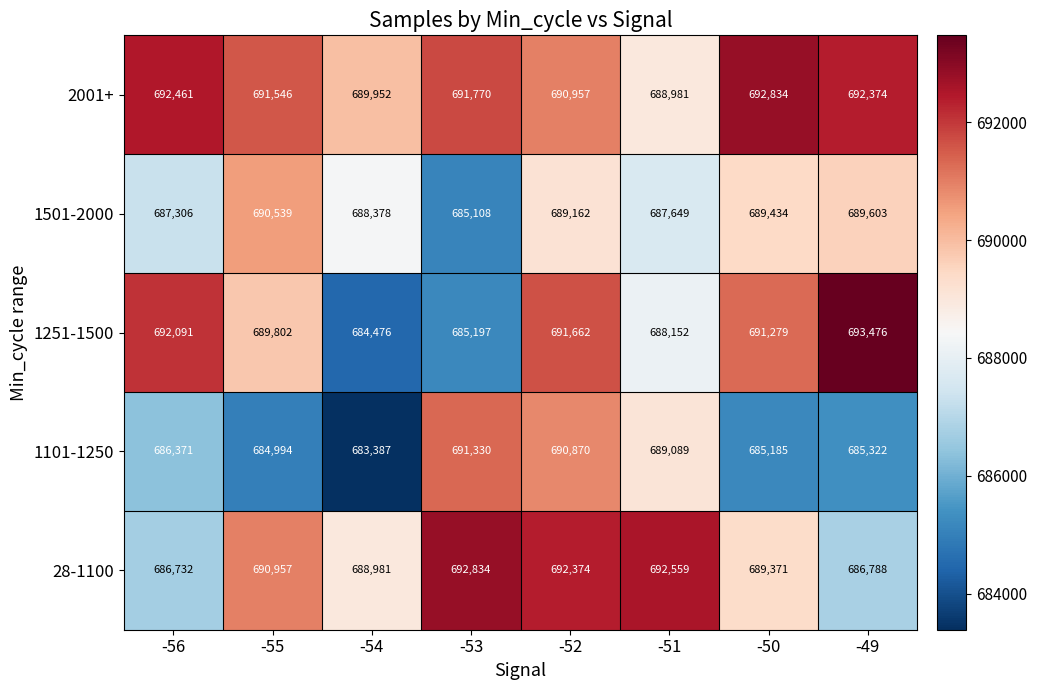

Which series changed the most between -55 and -49?

28-1100